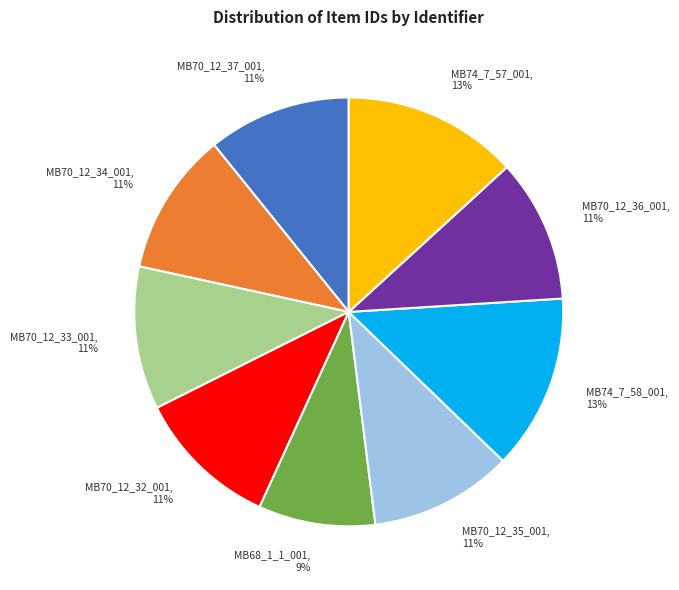

What is the ratio of the value at MB70_12_33_001 to the value at MB70_12_32_001?

1.0